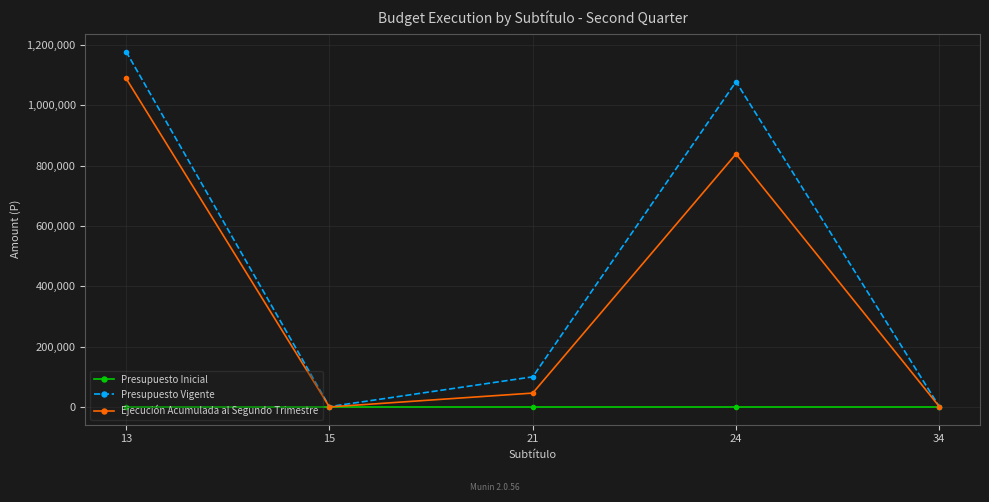

List the series in order of their peak value, highest first.

Presupuesto Vigente, Ejecución Acumulada al Segundo Trimestre, Presupuesto Inicial